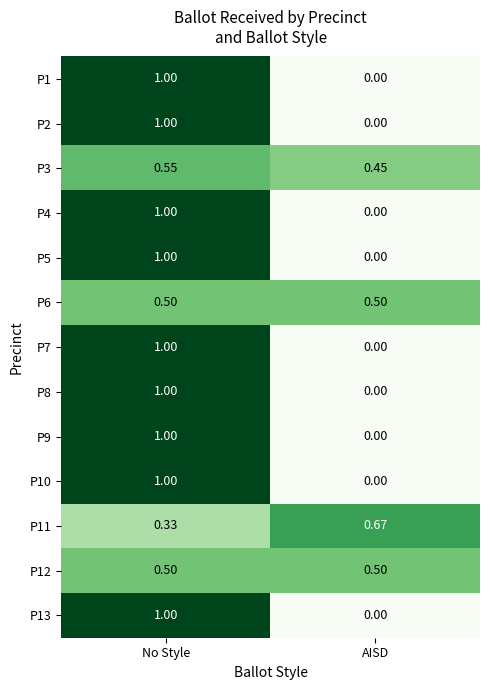

How many categories are shown in the chart?

2